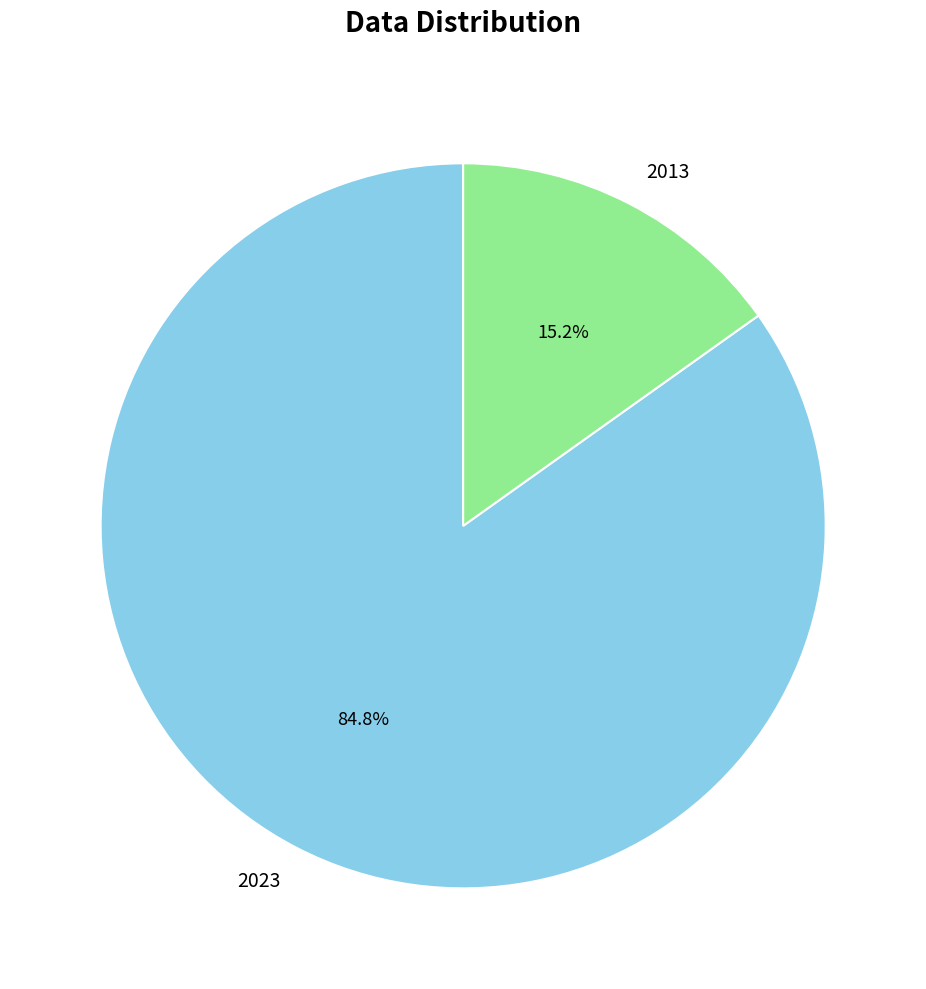

Does 2013 account for over 50% of the chart?

No